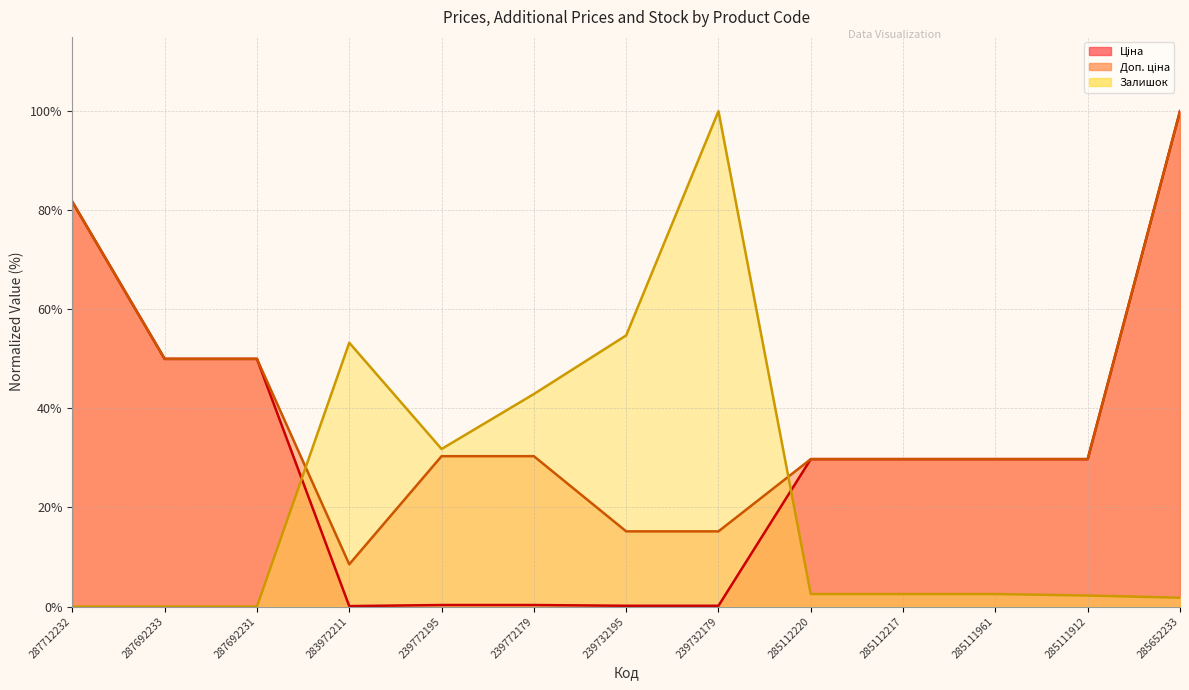

How many intersections are there between Залишок (line) and Ціна (line)?

2